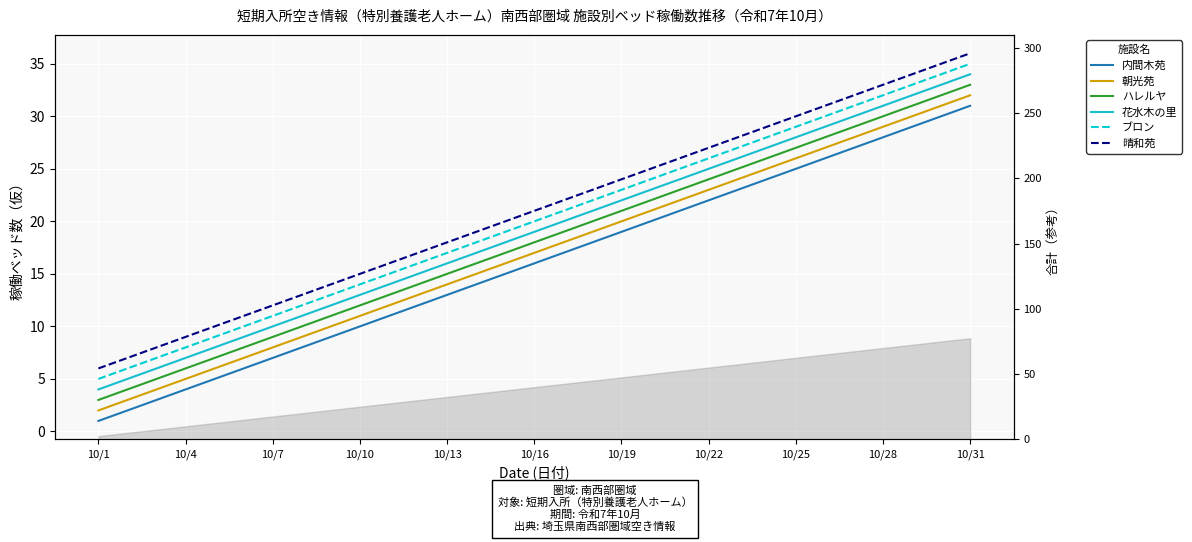

Which category has the lowest value across all series?

10/1